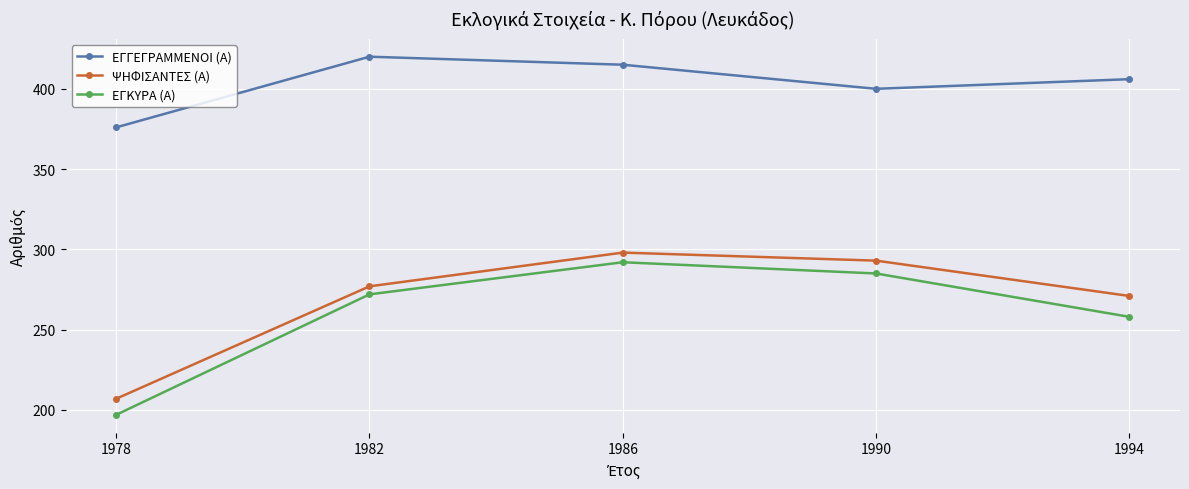

At how many categories does at least one series exceed 382?

4